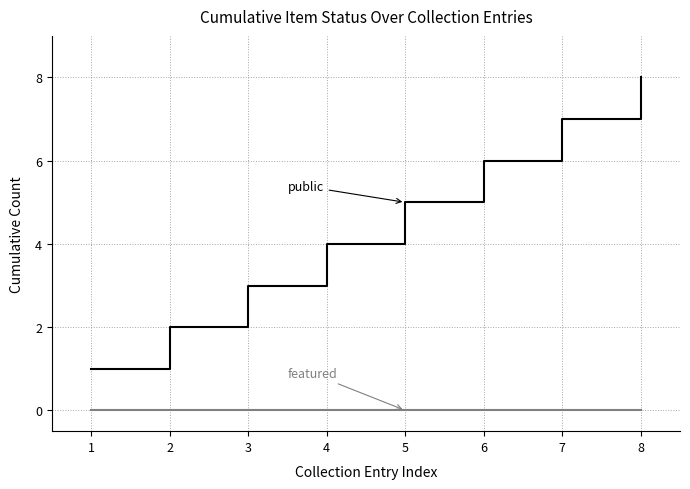

Which label corresponds to the largest value in the chart?

8